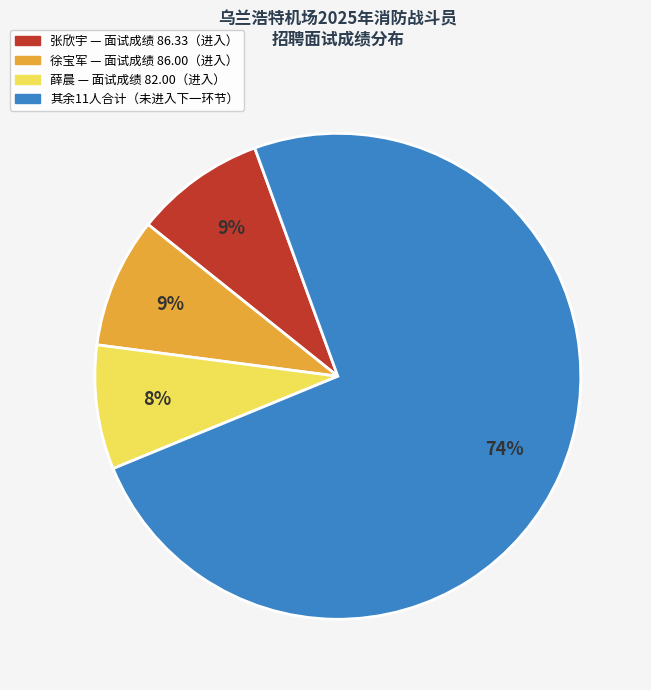

To the nearest percent, what is the difference between the largest and smallest slice percentages?

66%